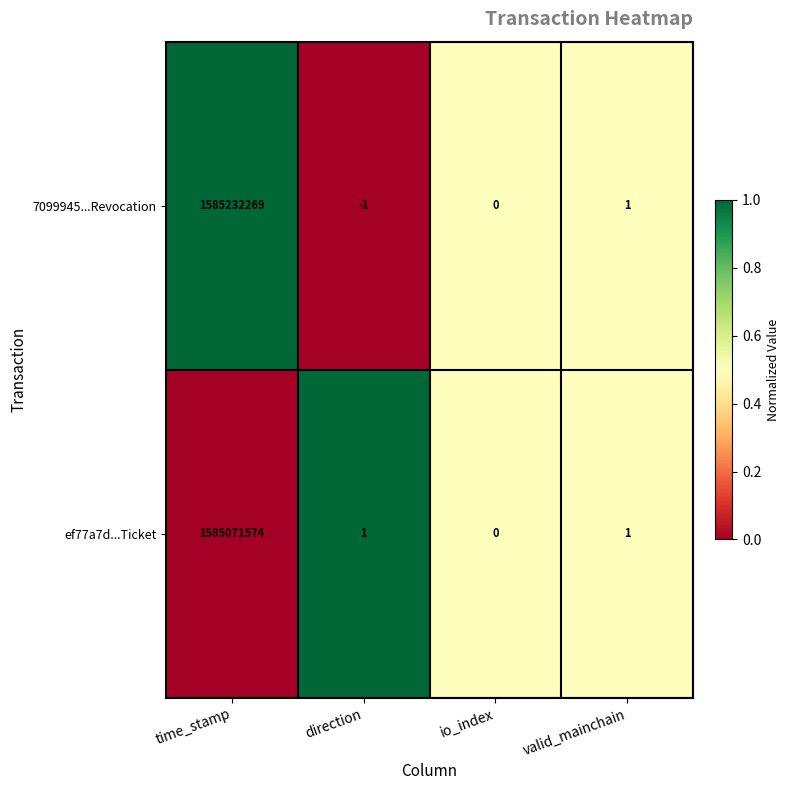

Count the number of categories in the chart.

4